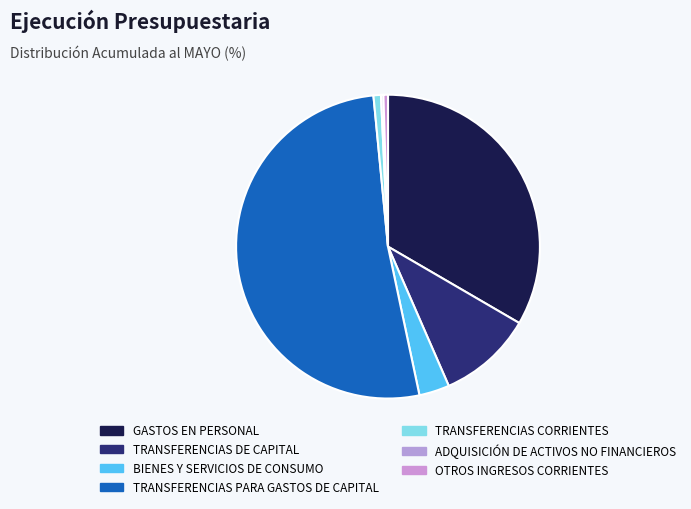

What is the ratio of the value at BIENES Y SERVICIOS DE CONSUMO to the value at TRANSFERENCIAS PARA GASTOS DE CAPITAL?

0.1